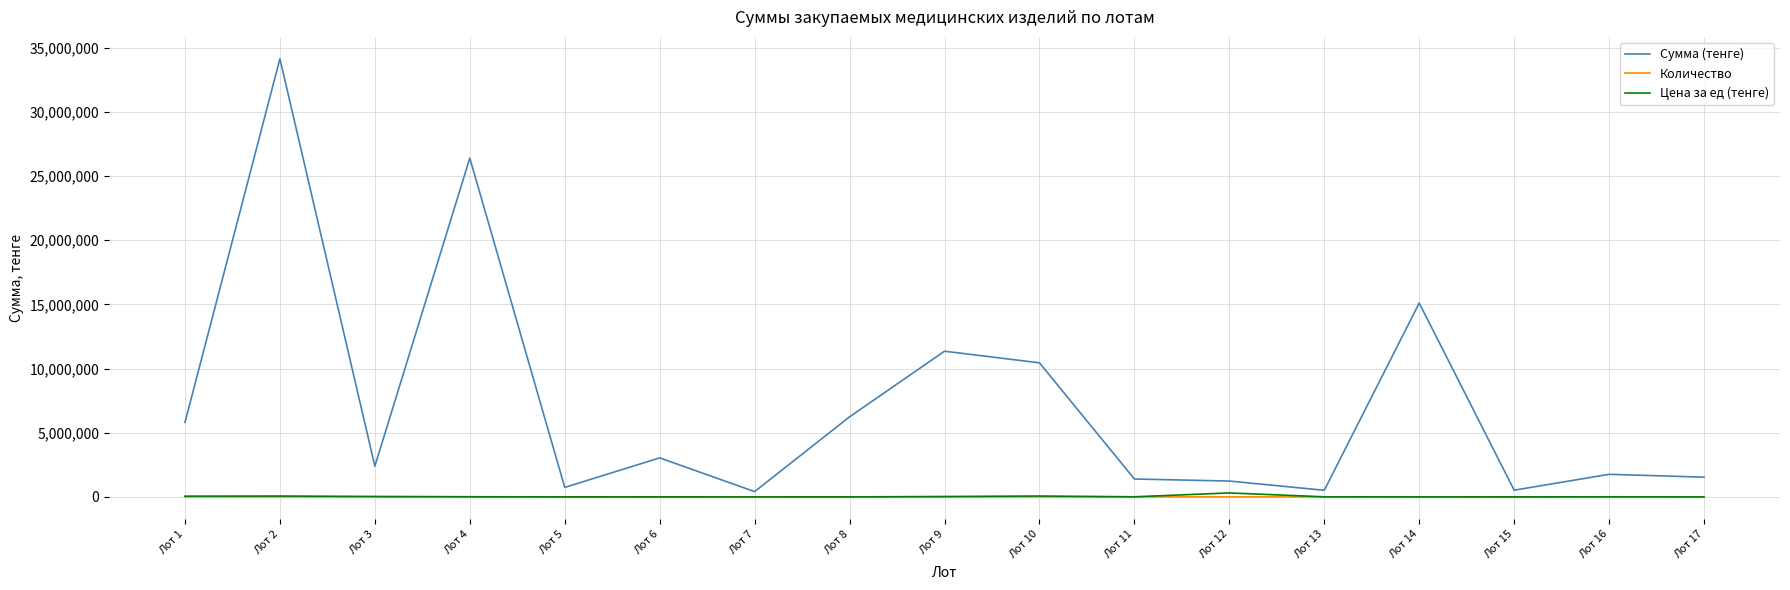

Rank the series by their maximum value, from highest to lowest.

Сумма (тенге), Цена за ед (тенге), Количество